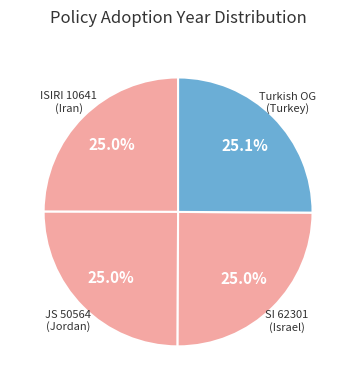

How many segments does this pie chart have?

4